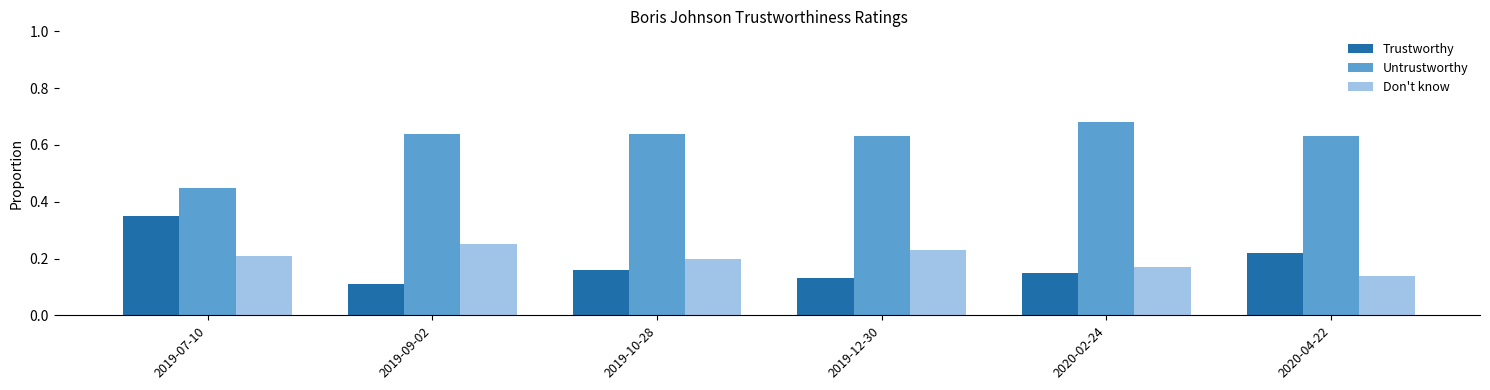

What is the total value across all series at 2020-02-24?

1.0